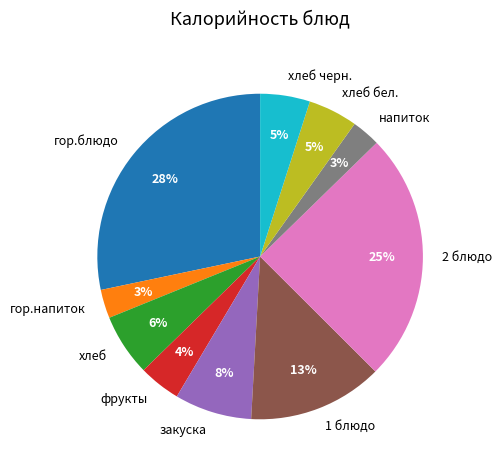

To the nearest percent, what percentage of the pie is закуска?

8%